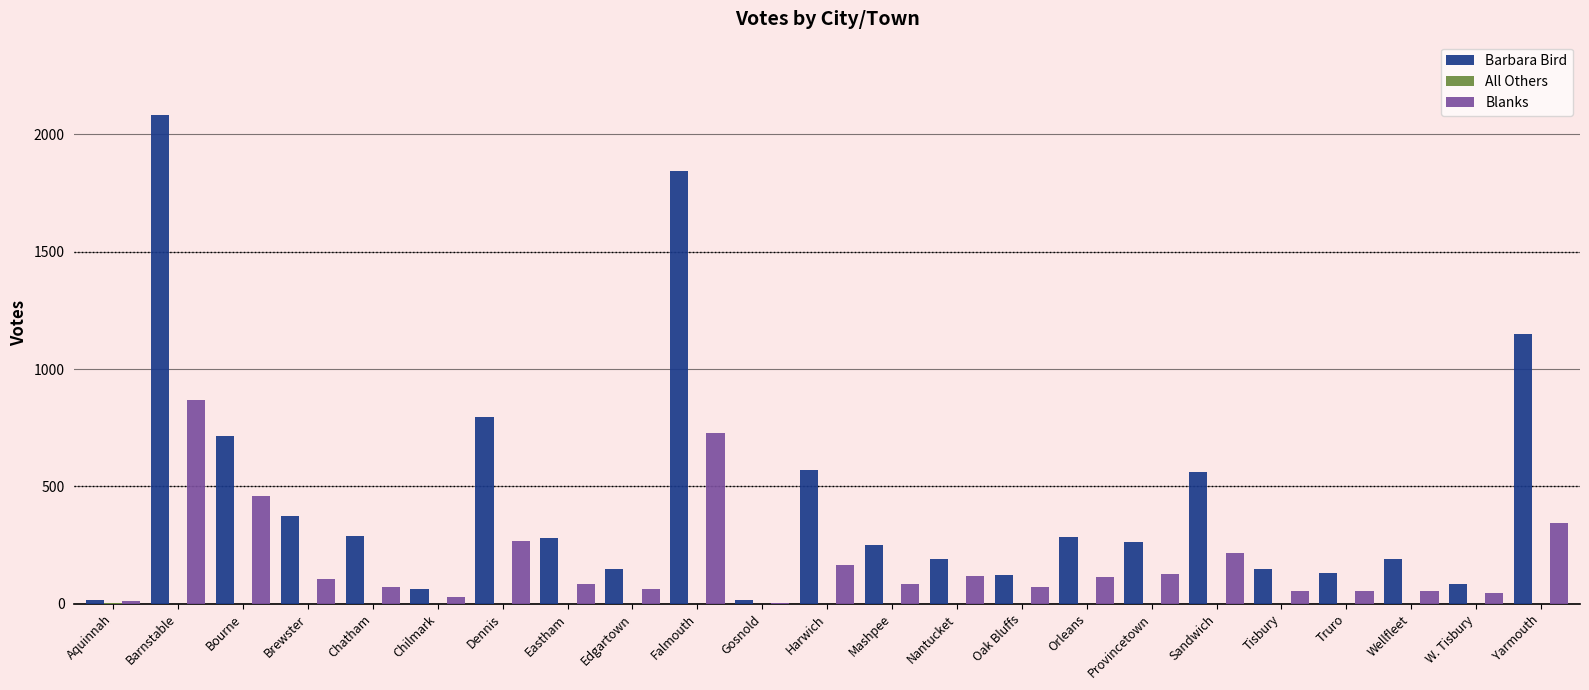

How many groups of bars are there?

23